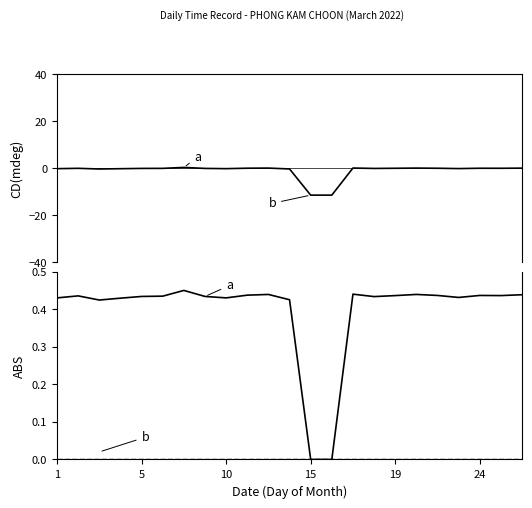

What is the smallest value displayed?

-11.4